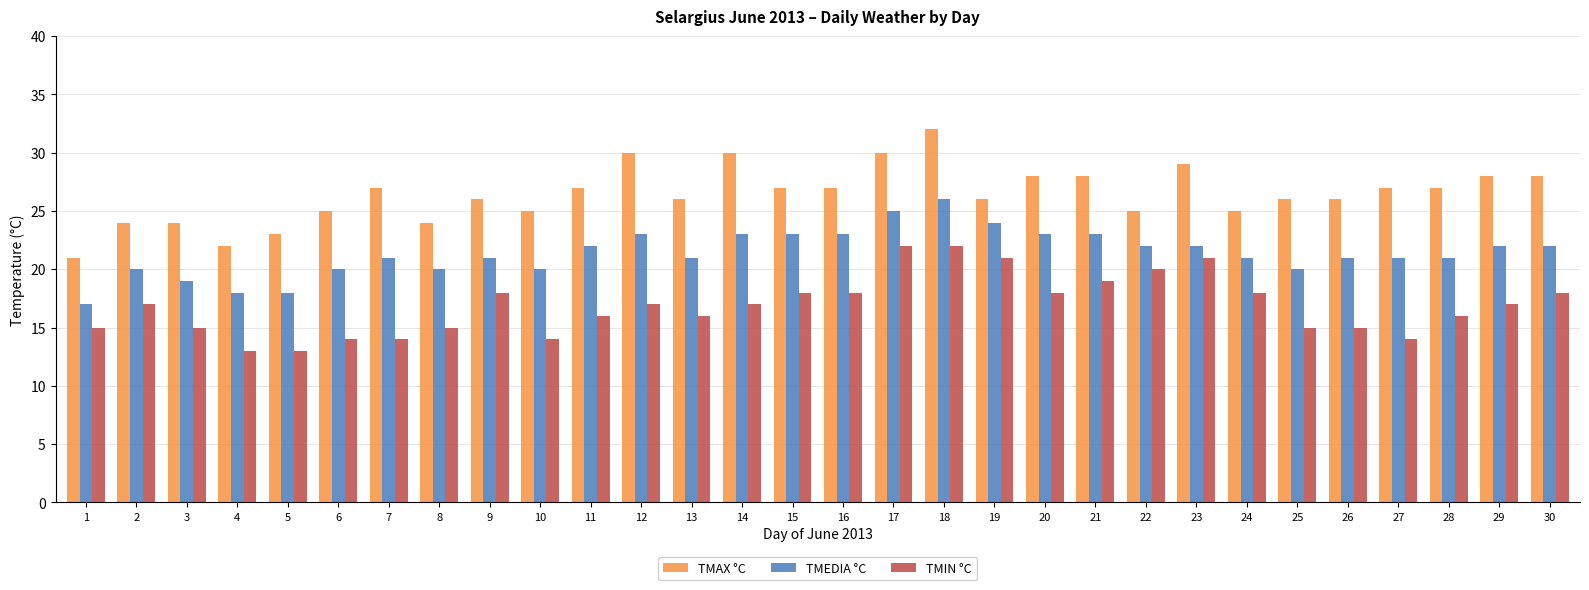

What are all the series names shown in the legend?

TMAX °C, TMEDIA °C, TMIN °C